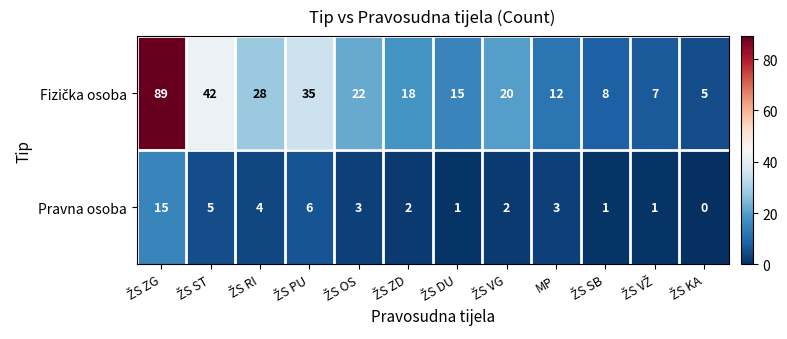

What is the difference between the maximum and minimum values in the Pravna osoba series?

15